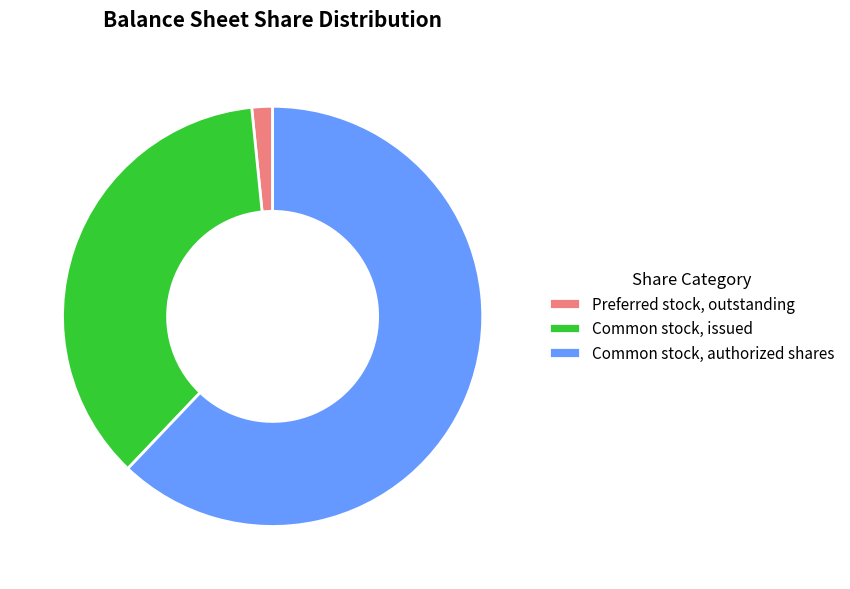

The Common stock, authorized shares slice represents 62% of the pie. True or false?

True